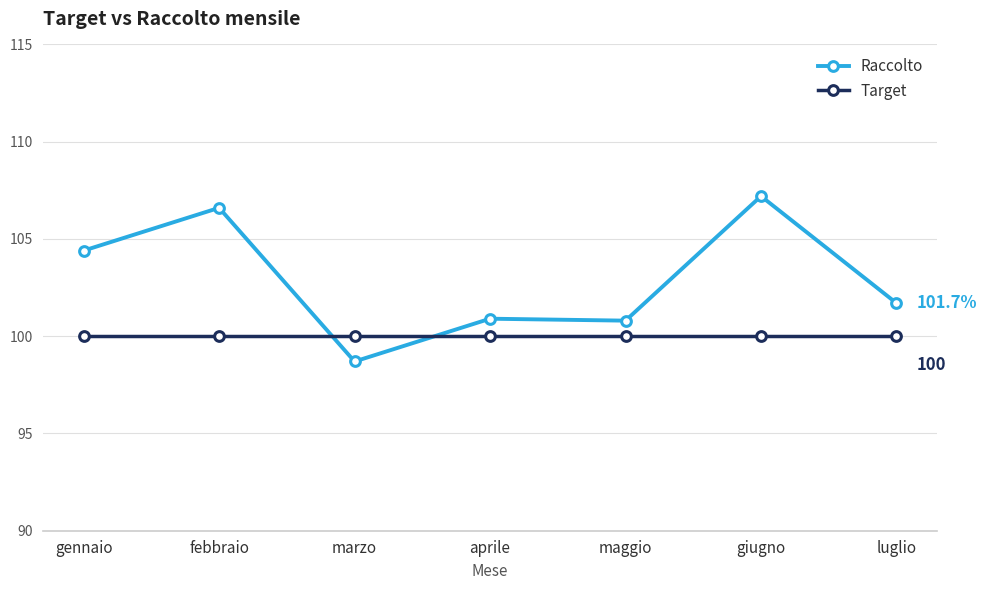

At which label does Raccolto first exceed 101?

gennaio